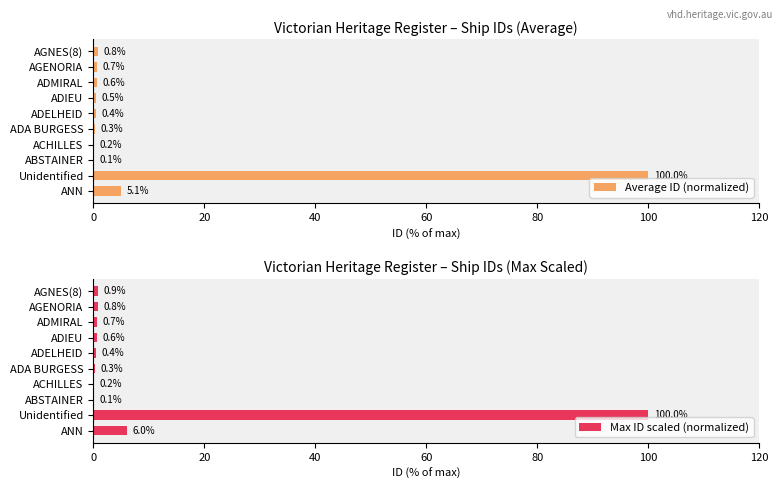

Which series has the largest total across all categories?

Max ID scaled (normalized)